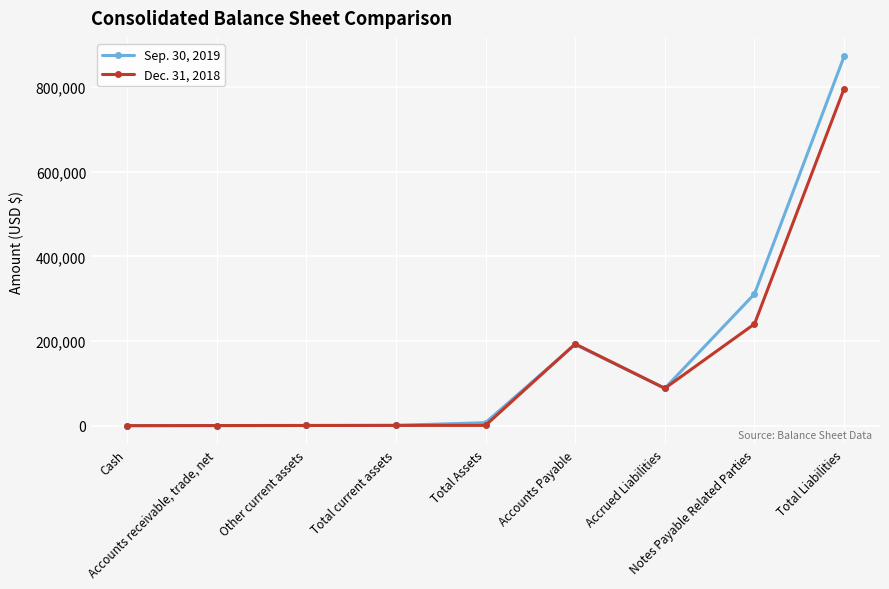

List the series in order of their overall mean, highest first.

Sep. 30, 2019, Dec. 31, 2018